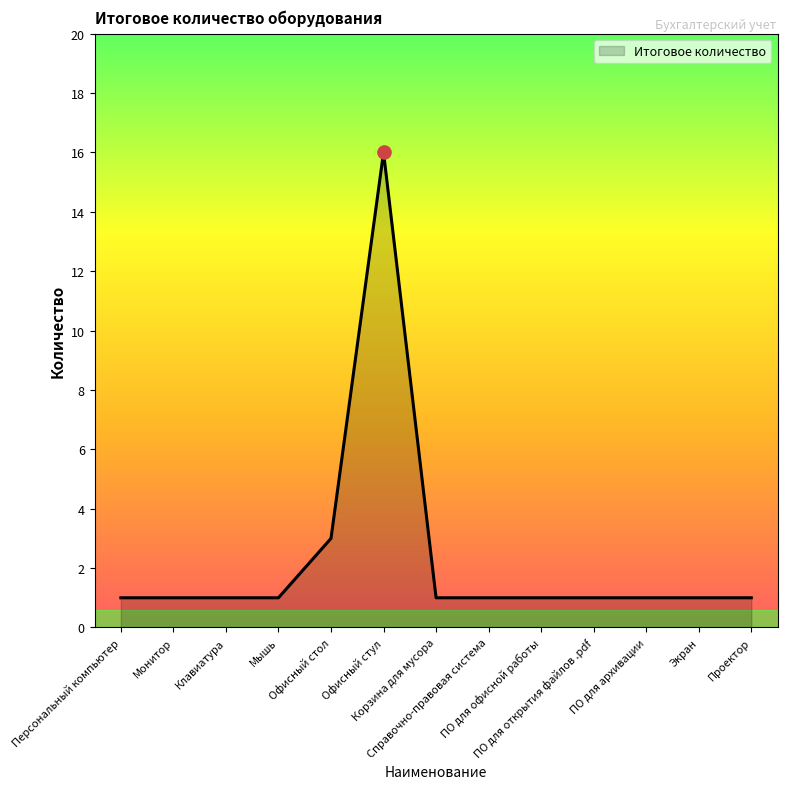

What is the difference between the maximum and minimum values?

15